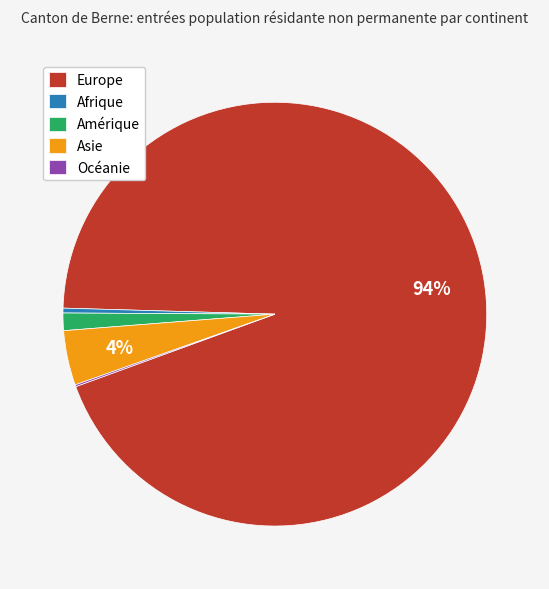

To the nearest percent, what is the average slice percentage?

20%